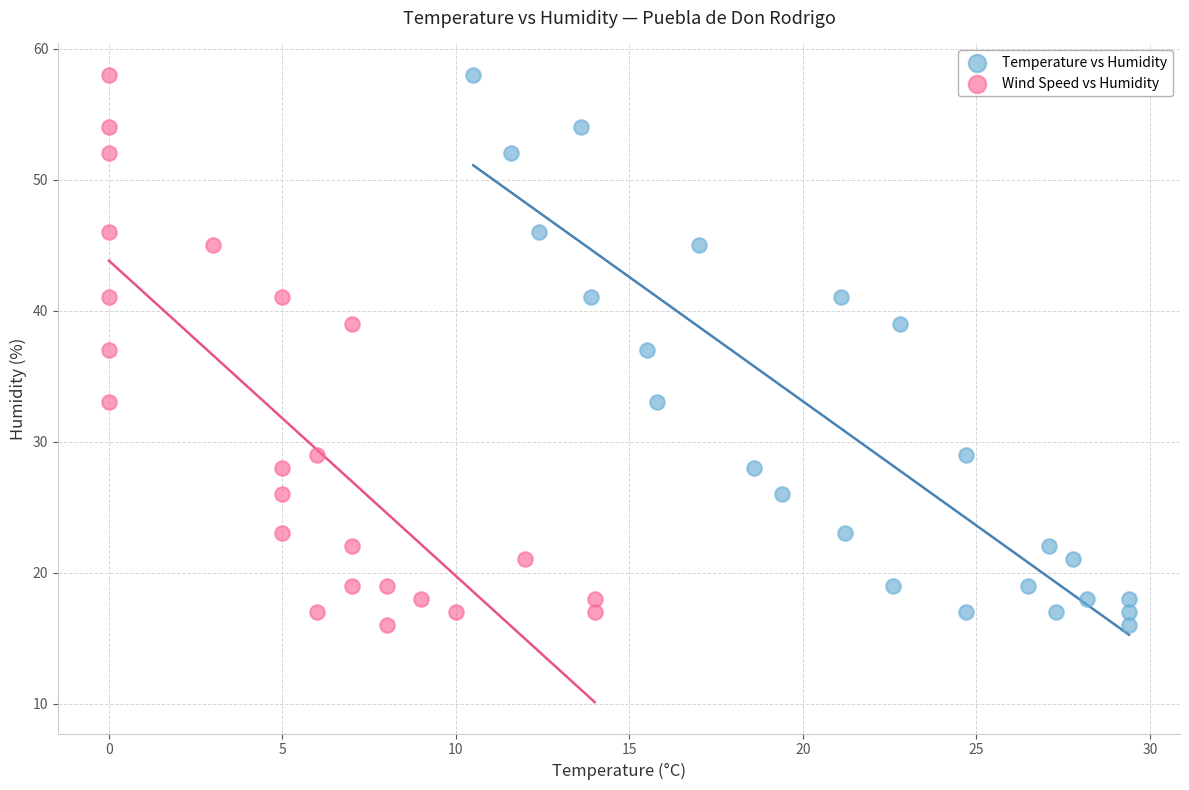

What are all the series names shown in the legend?

Temperature vs Humidity, Wind Speed vs Humidity